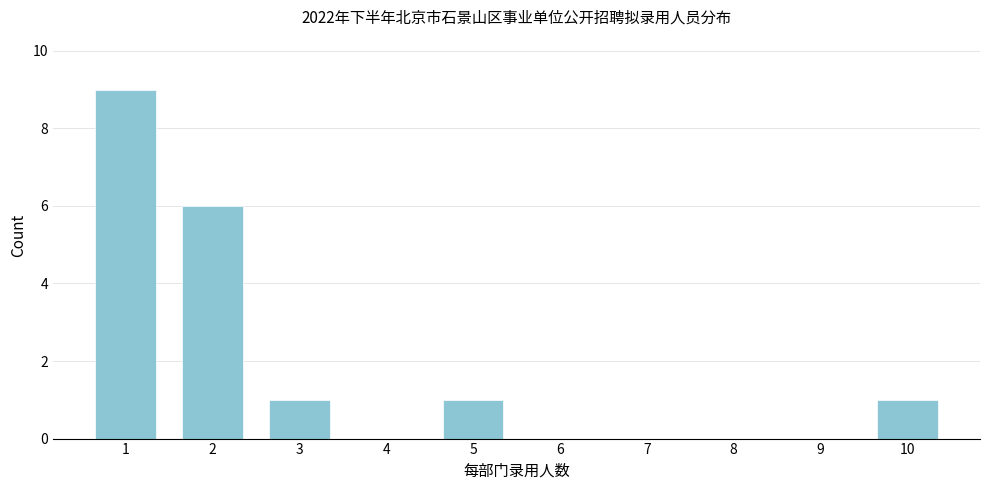

Reading left to right, transcribe all the data shown in this chart.

1=9	2=6	3=1	4=0	5=1	6=0	7=0	8=0	9=0	10=1